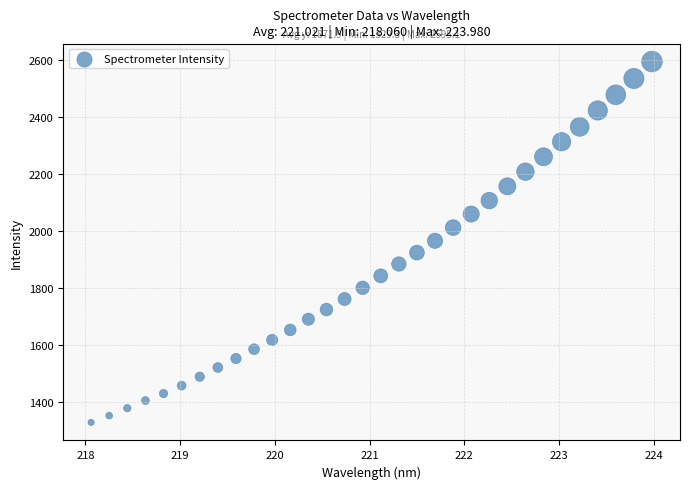

What is the range of X values (max minus min)?

5.9